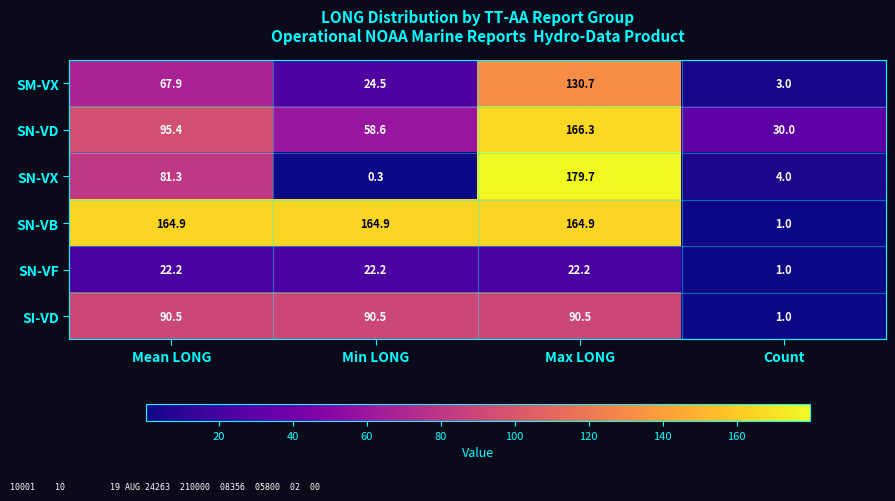

Which series has the largest total across all categories?

SN-VB